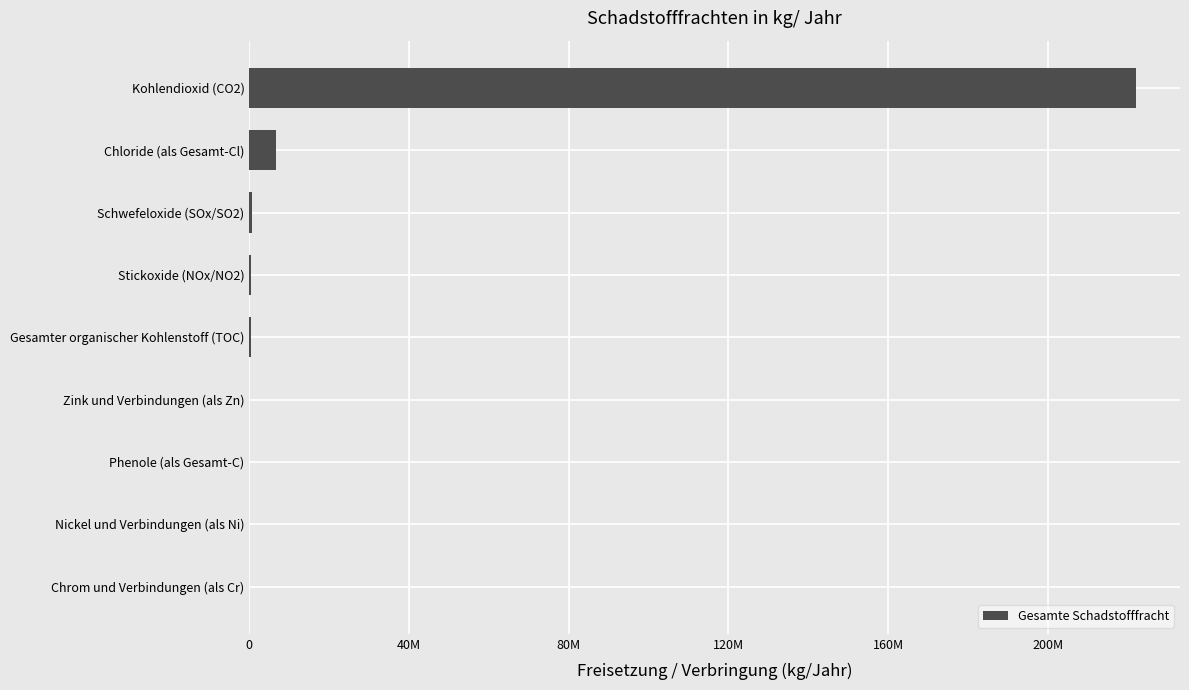

Are the bars horizontal?

Yes